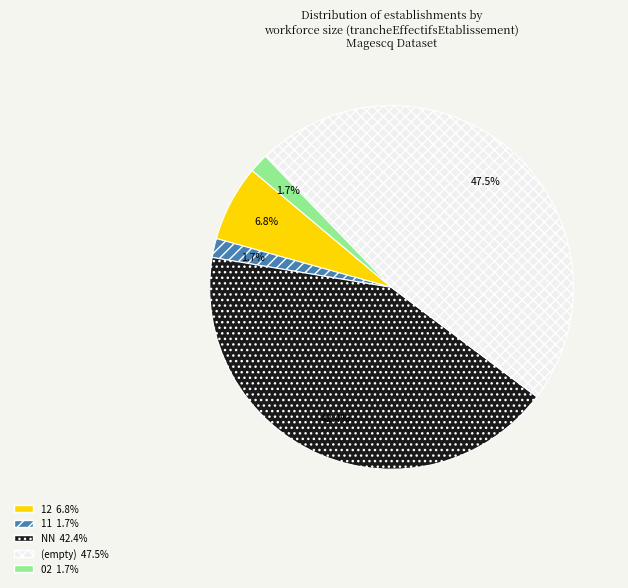

Is there any slice that represents more than half of the pie?

No